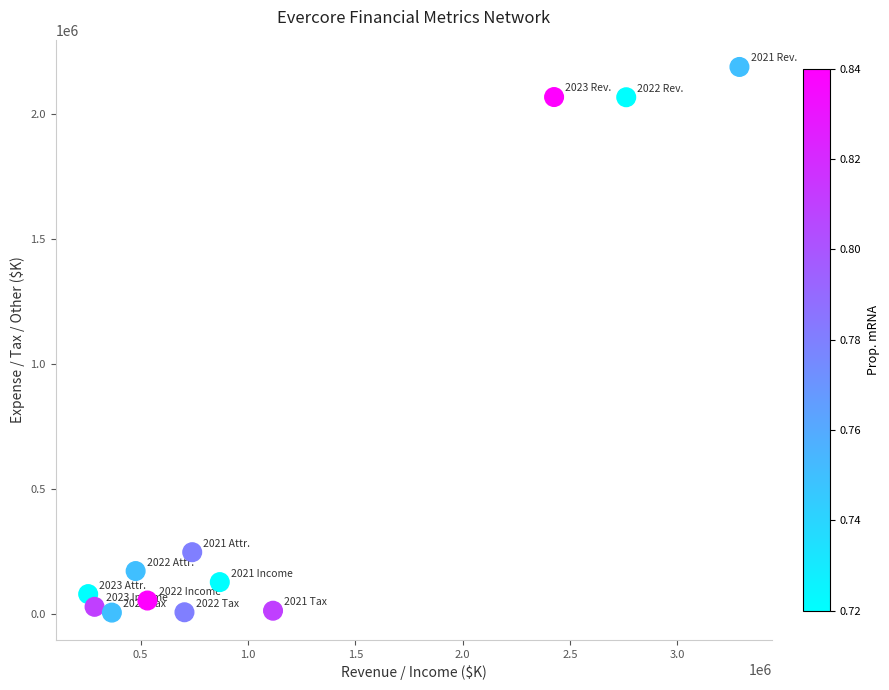

What Y value in the scatter plot is closest to 1096858?

248026